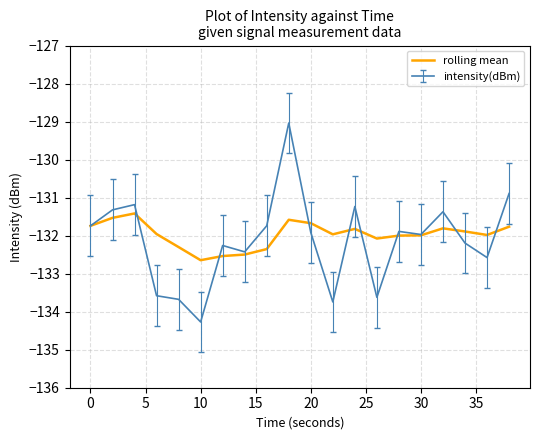

Rank the series by their maximum value, from lowest to highest.

rolling mean, intensity(dBm)